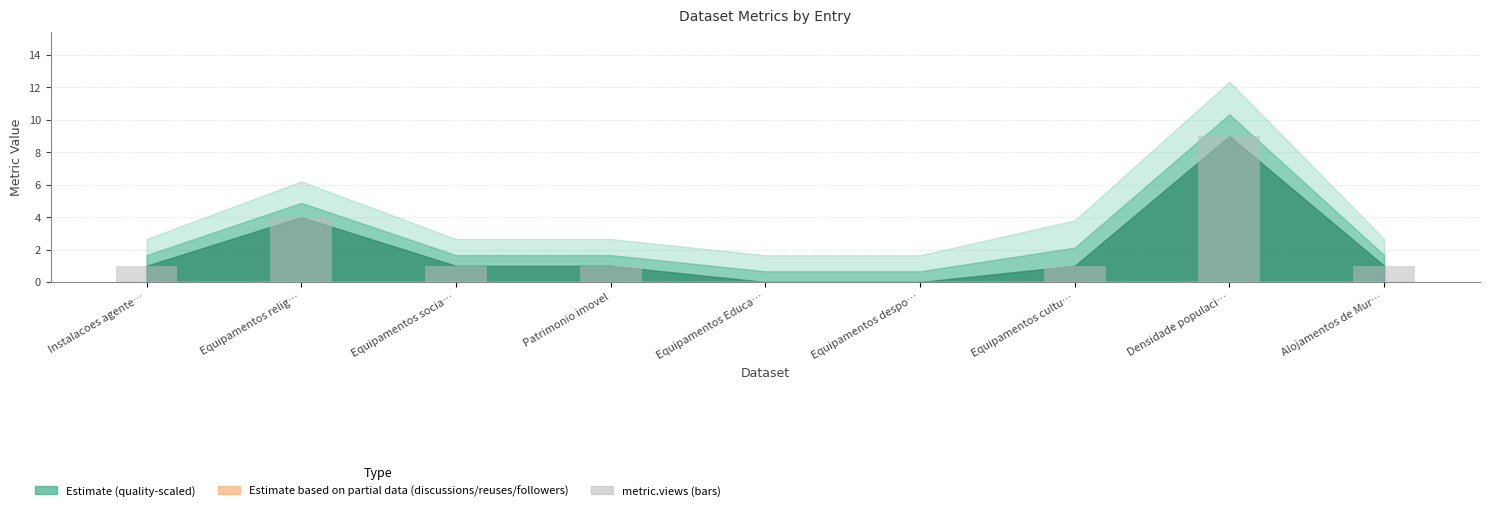

How many series are shown in this chart?

1